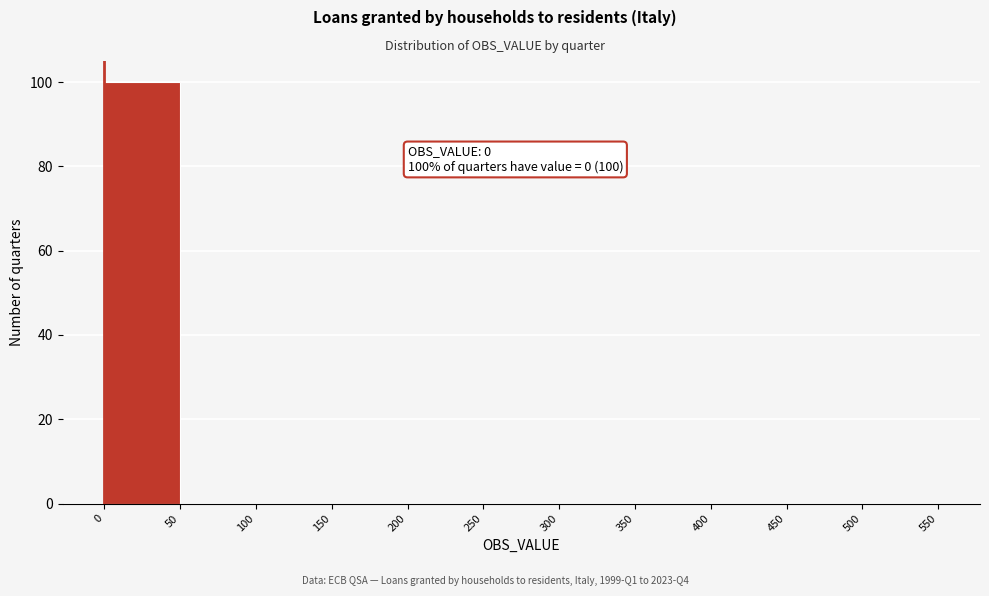

Which range on the x-axis has the tallest bar?

0 to 50